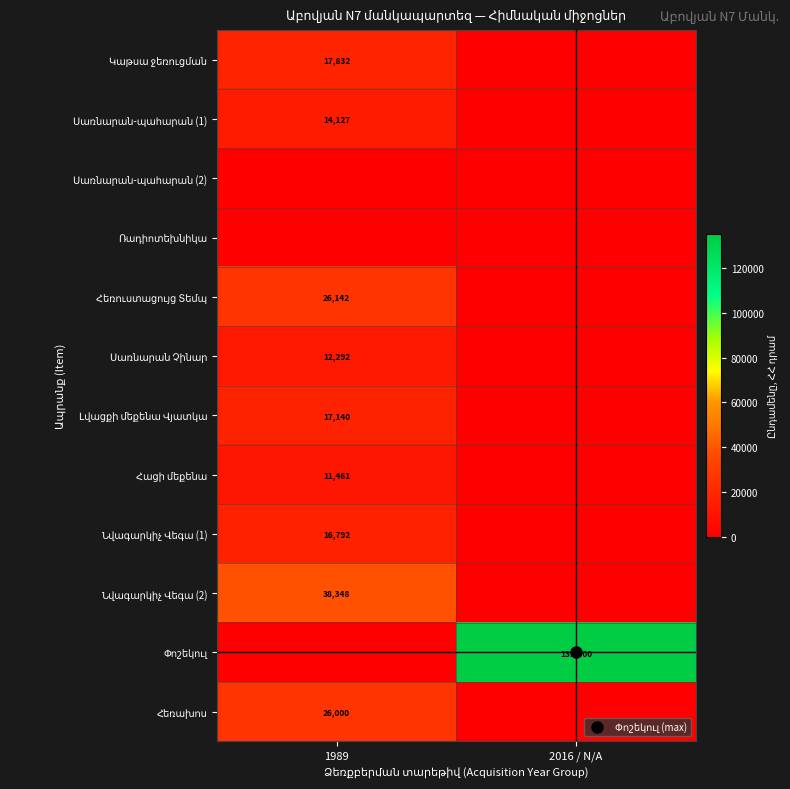

The value of Նվագարկիչ Վեգա (1) at 1989 is 28402. True or false?

False